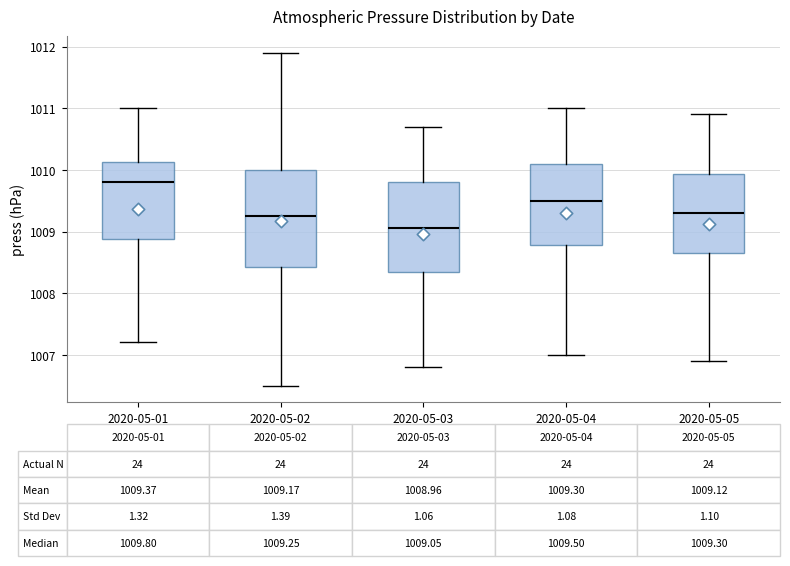

Which box's median line is the highest?

2020-05-01